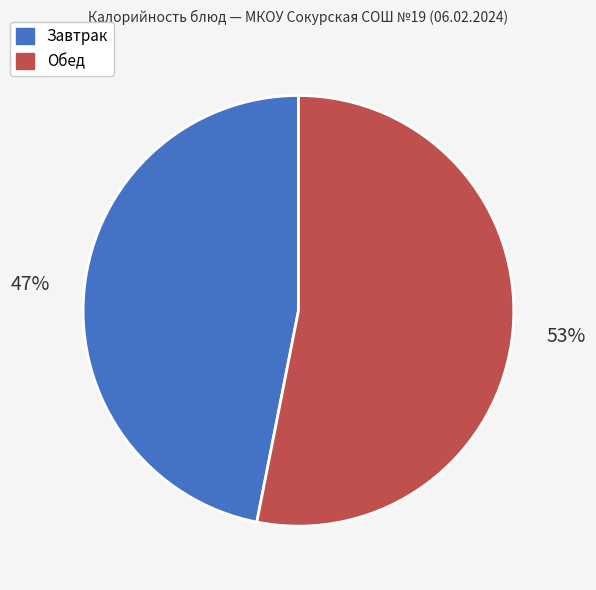

Which has a higher value, Обед or Завтрак?

Обед